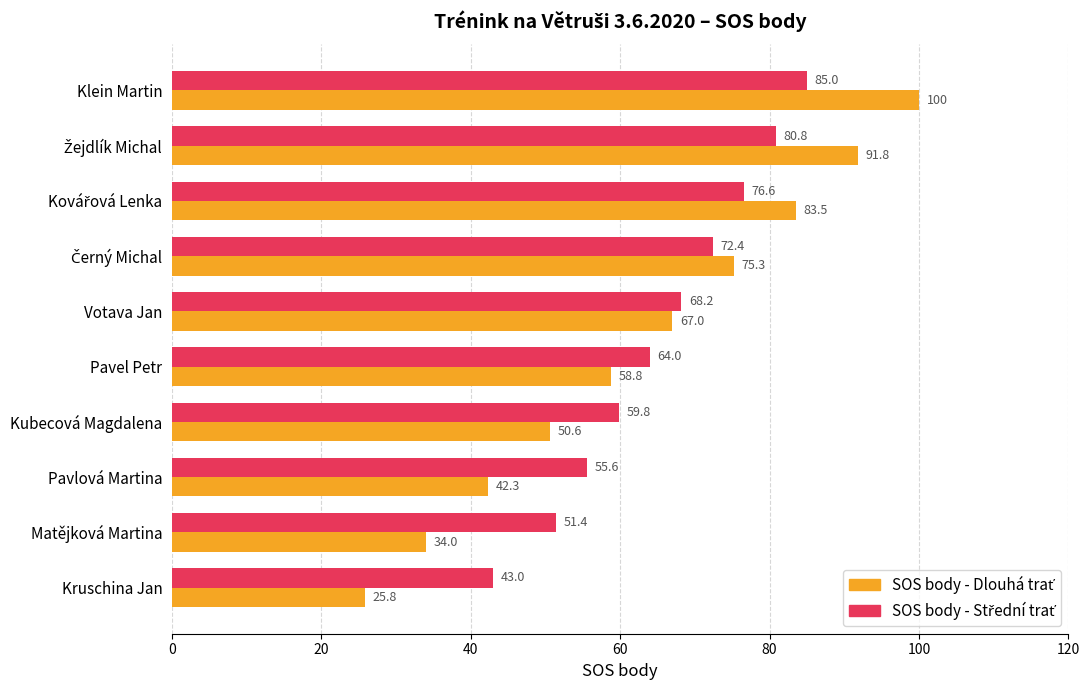

At which category is the sum across all series the highest?

Klein Martin